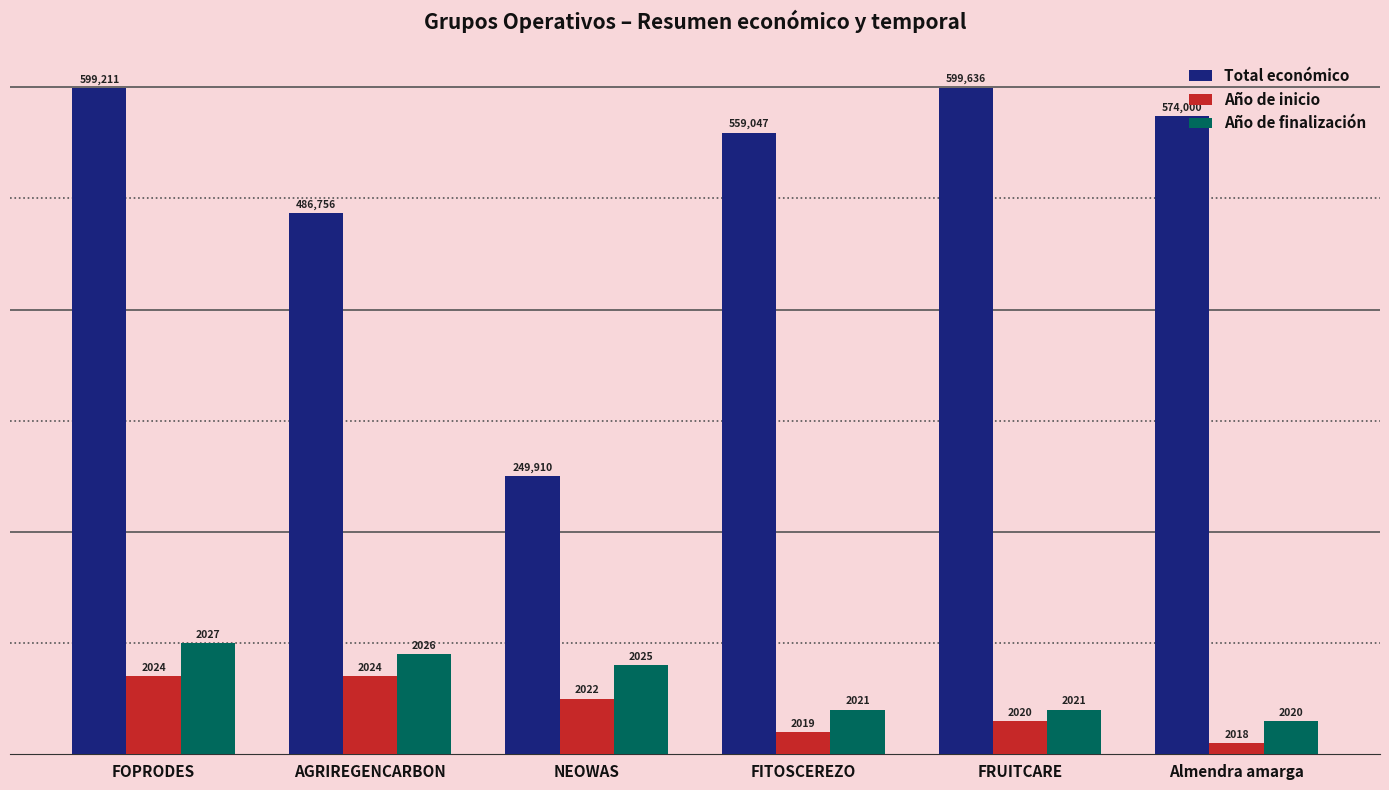

True or false: Total económico has a value of 94.9 at FRUITCARE.

False